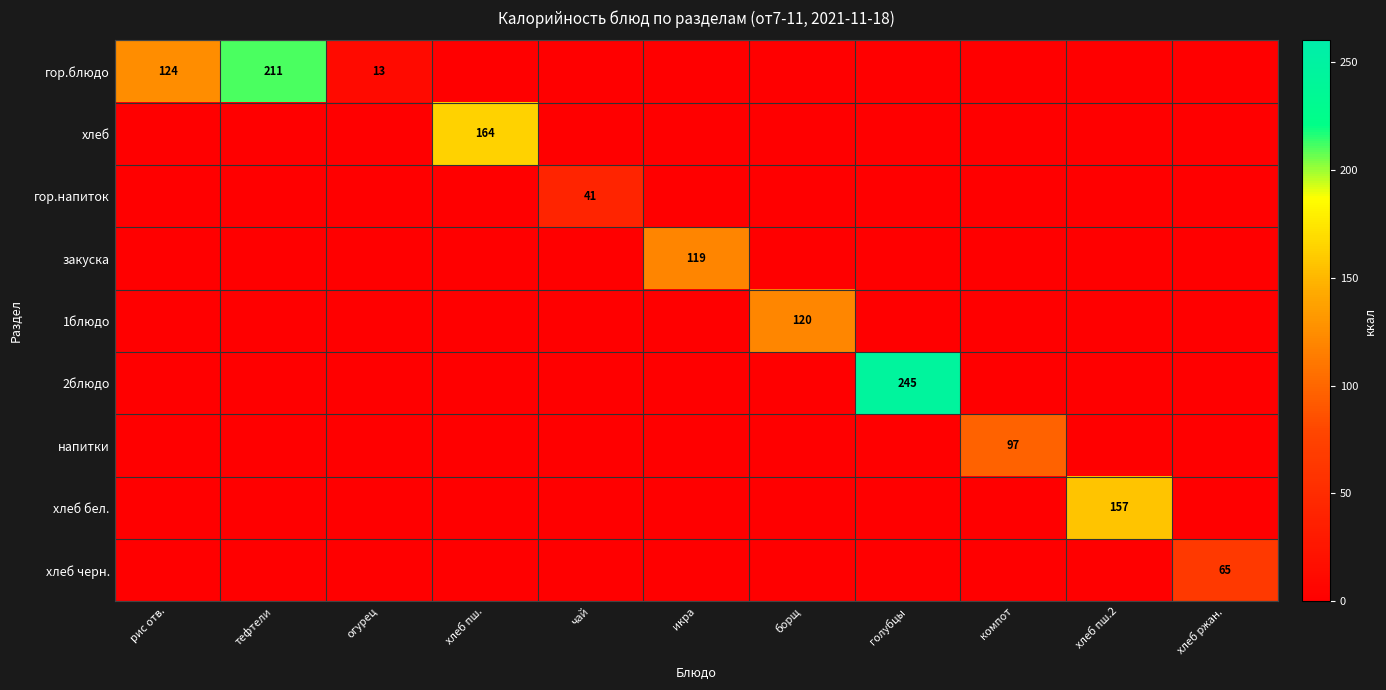

True or false: хлеб черн. has a value of 38 at хлеб ржан..

False